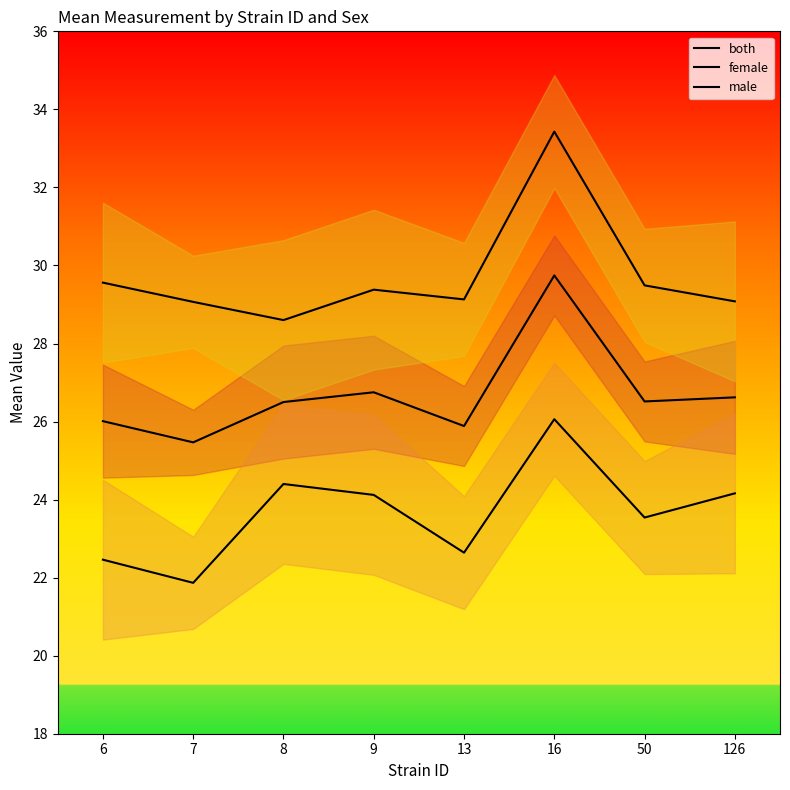

What is the total value across all series at 7?

76.4